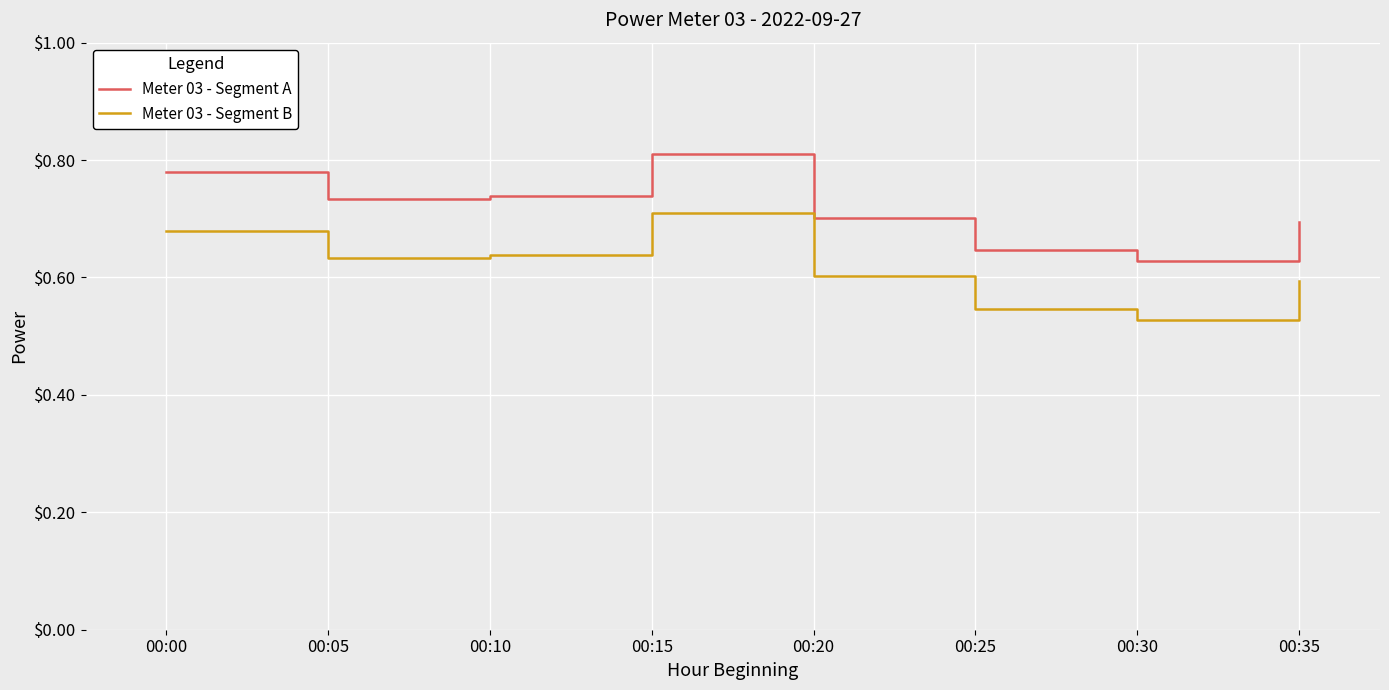

Which series has the largest total across all categories?

Meter 03 - Segment A